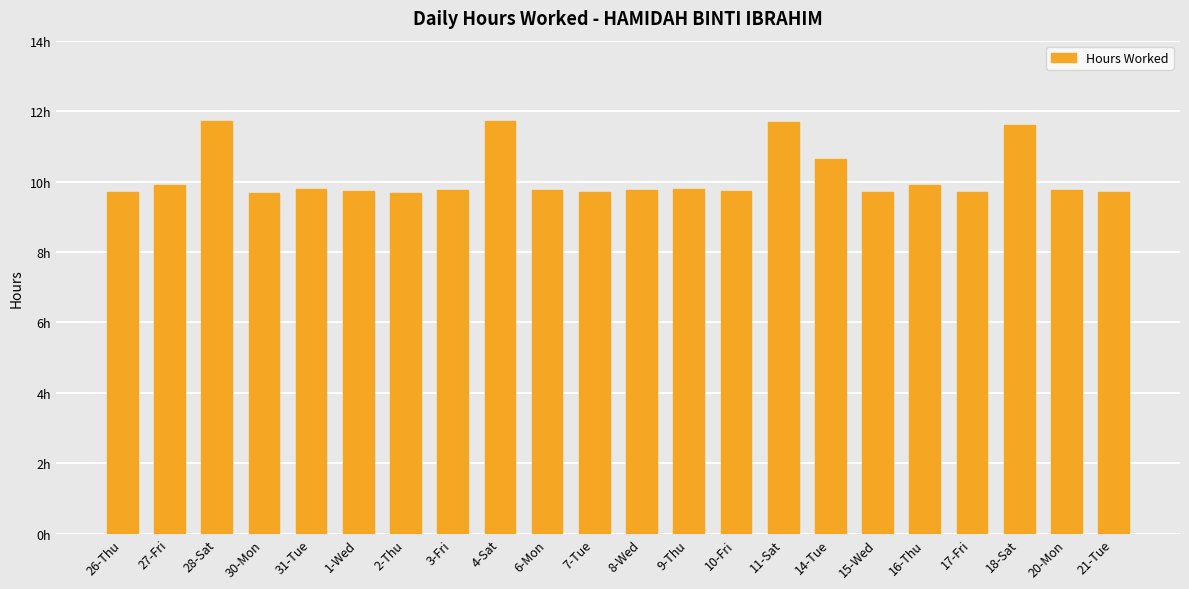

What is the sum of all values?

223.1